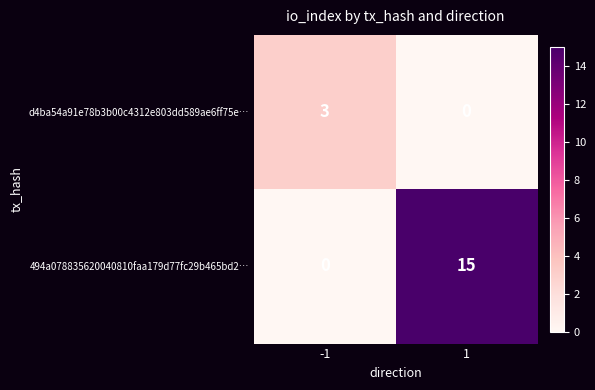

Rank the series by their average value, from highest to lowest.

494a078835620040810faa179d77fc29b465bd2…, d4ba54a91e78b3b00c4312e803dd589ae6ff75e…